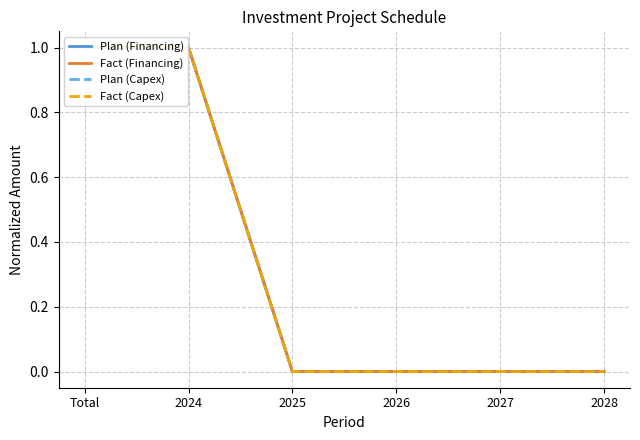

Reading left to right, transcribe all the data shown in this chart.

Plan (Financing): Total=1	2024=1	2025=0	2026=0	2027=0	2028=0
Fact (Financing): Total=1	2024=1	2025=0	2026=0	2027=0	2028=0
Plan (Capex): Total=1	2024=1	2025=0	2026=0	2027=0	2028=0
Fact (Capex): Total=1	2024=1	2025=0	2026=0	2027=0	2028=0